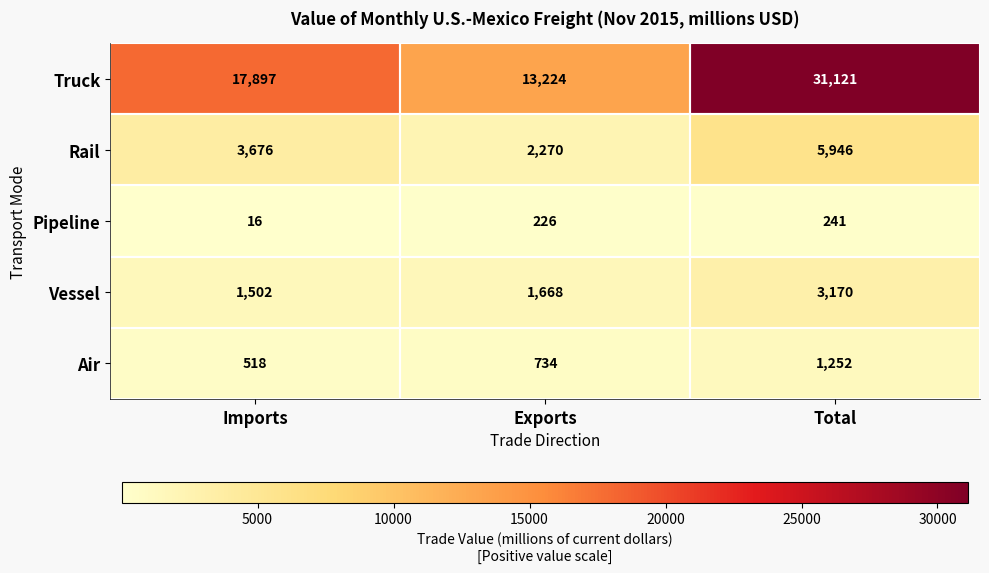

What is the highest value of the Air series?

1252